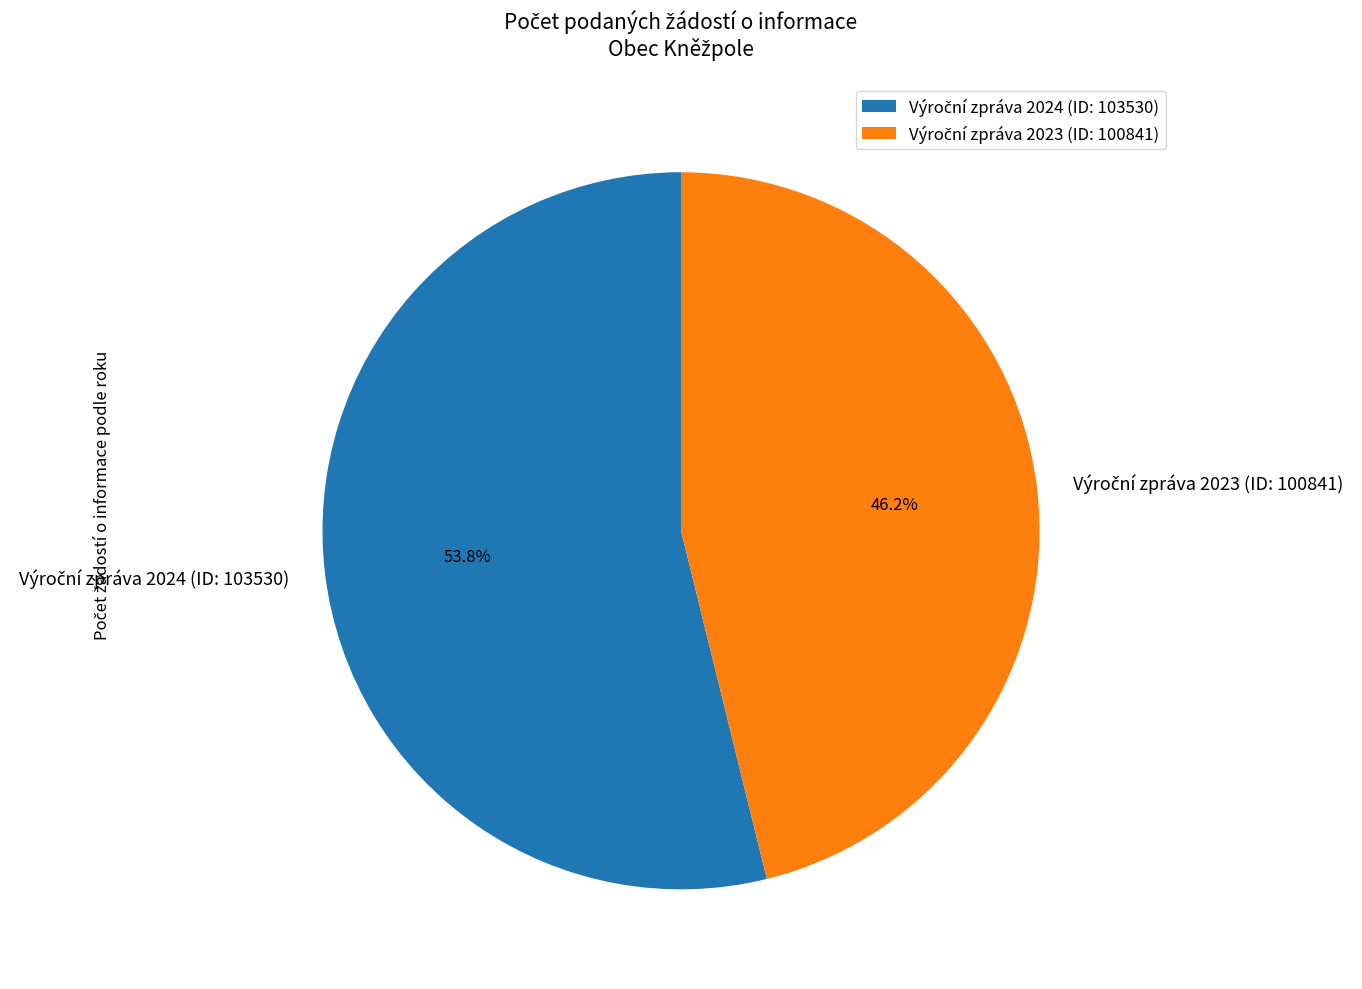

To the nearest percent, what is the average slice percentage?

50%